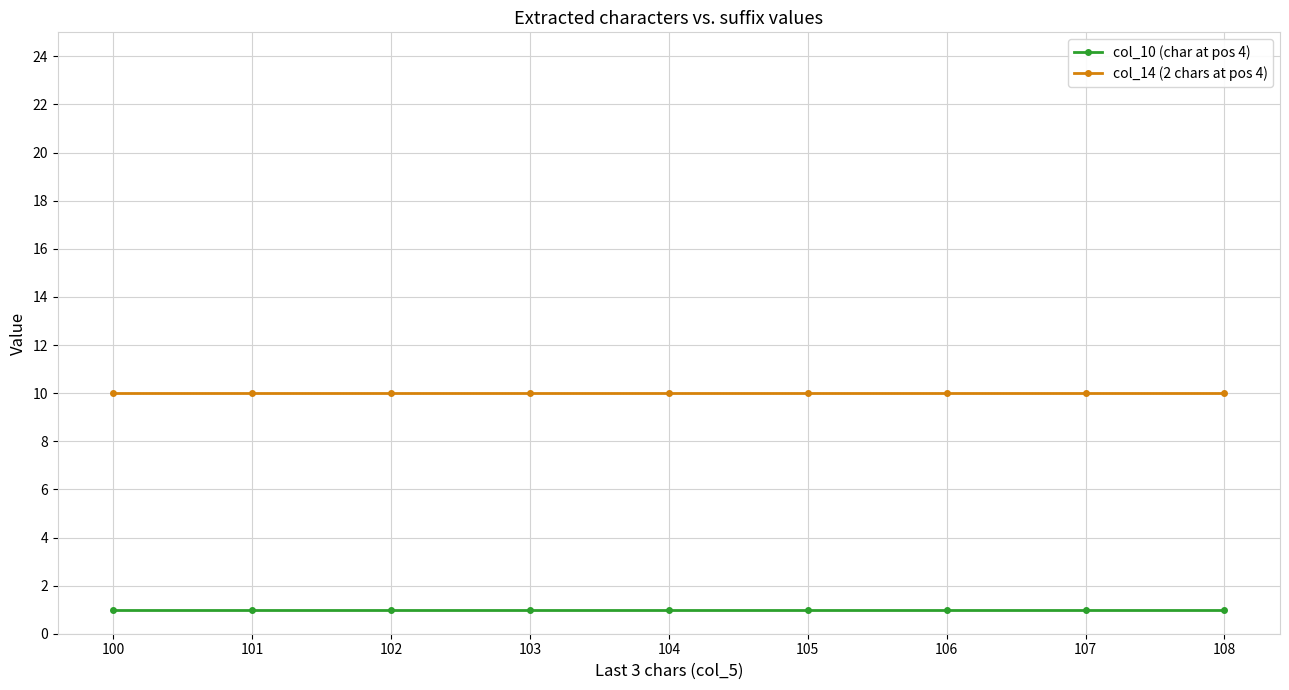

What is the total value across all series at 107?

11